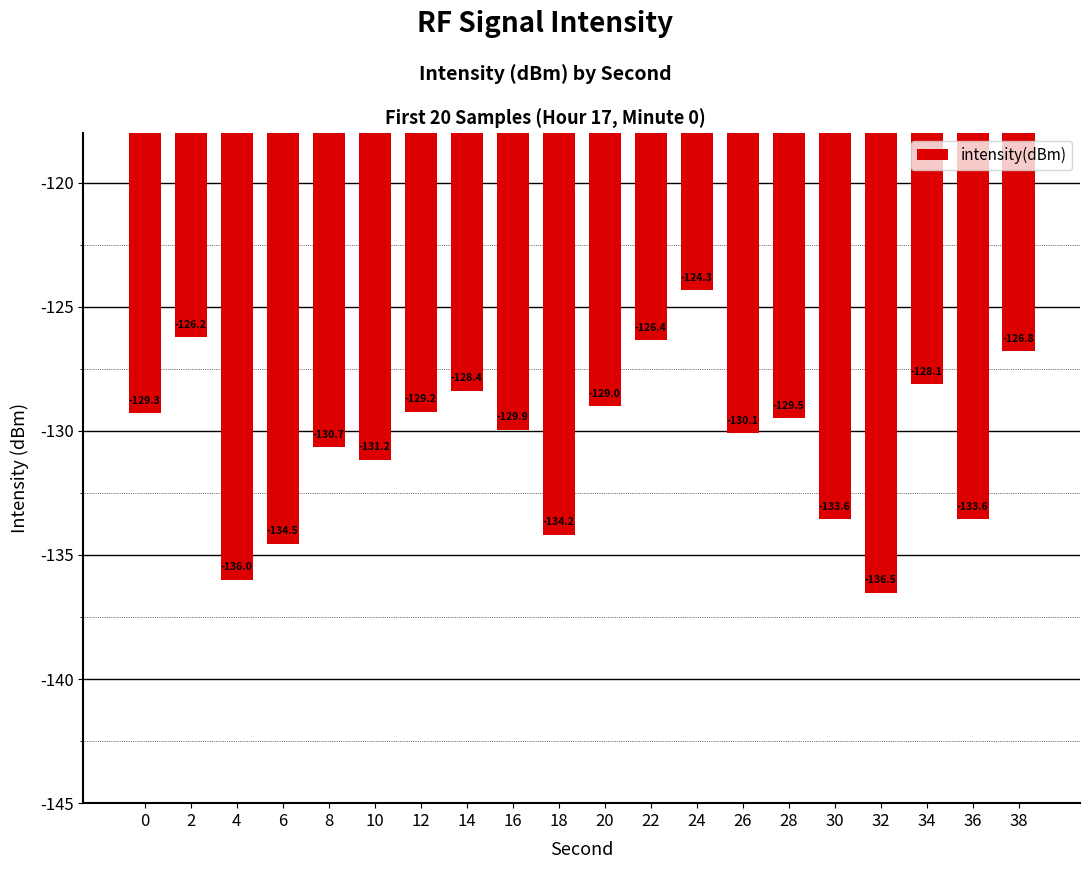

Read the value at 12.

-129.2